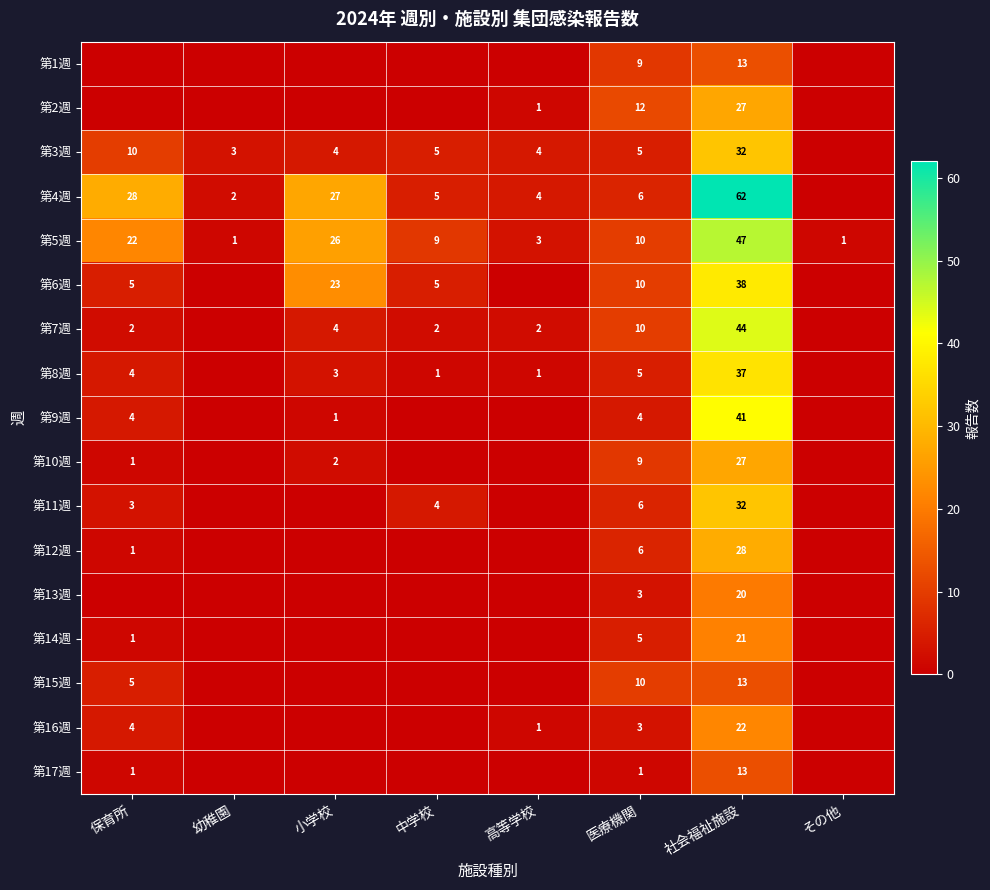

At which category does the chart reach its minimum across all series?

保育所